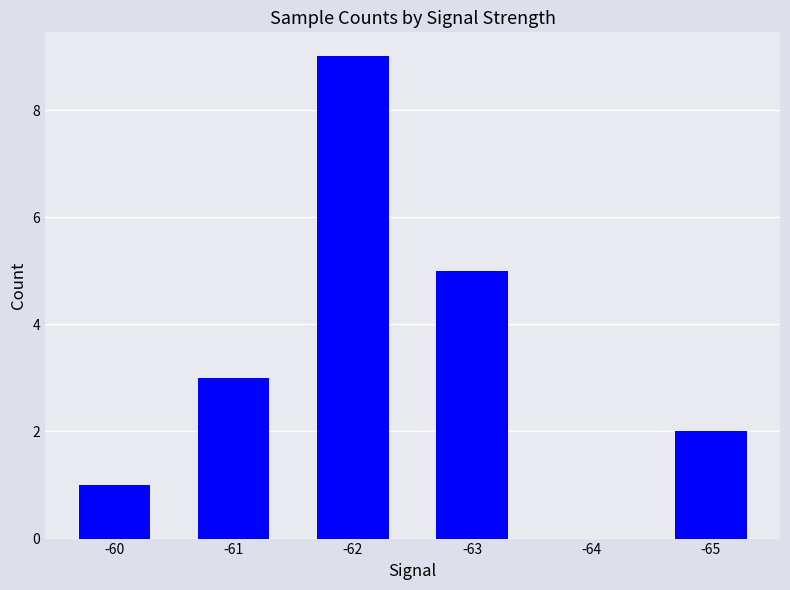

Between -60 and -61, which is larger?

-61